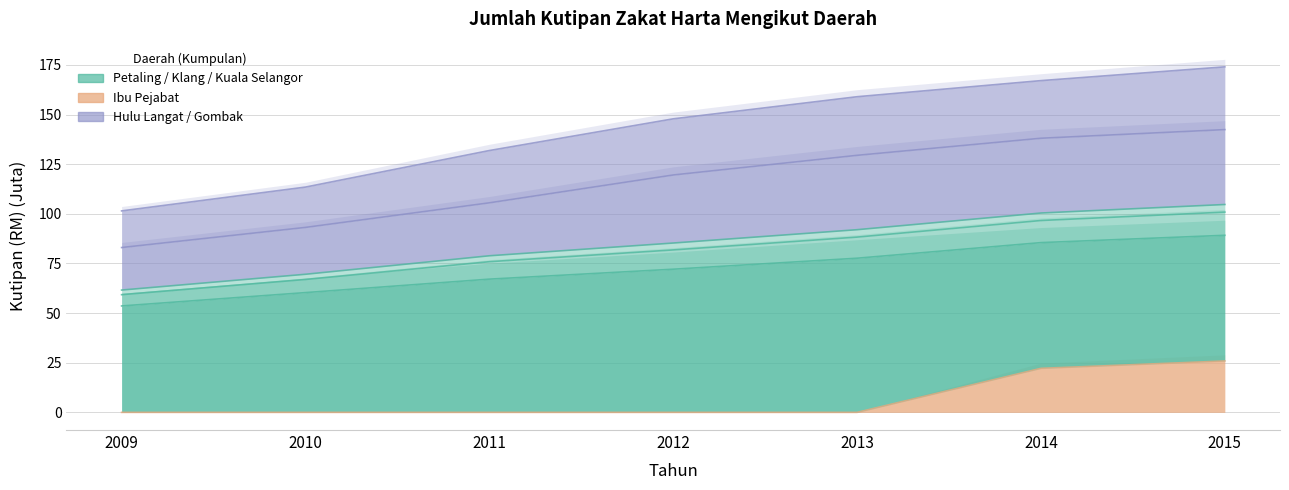

The Klang series shows 44.9 at 2013. True or false?

False